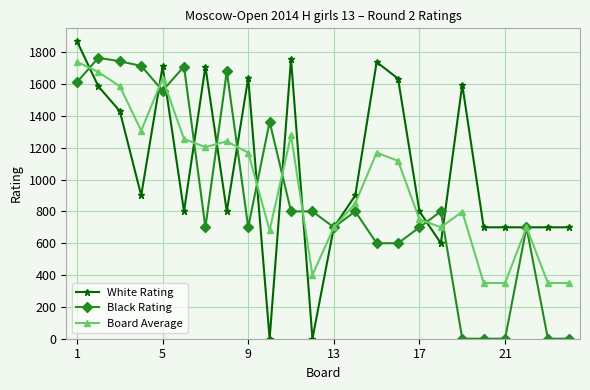

What is the maximum value shown in the chart?

1869